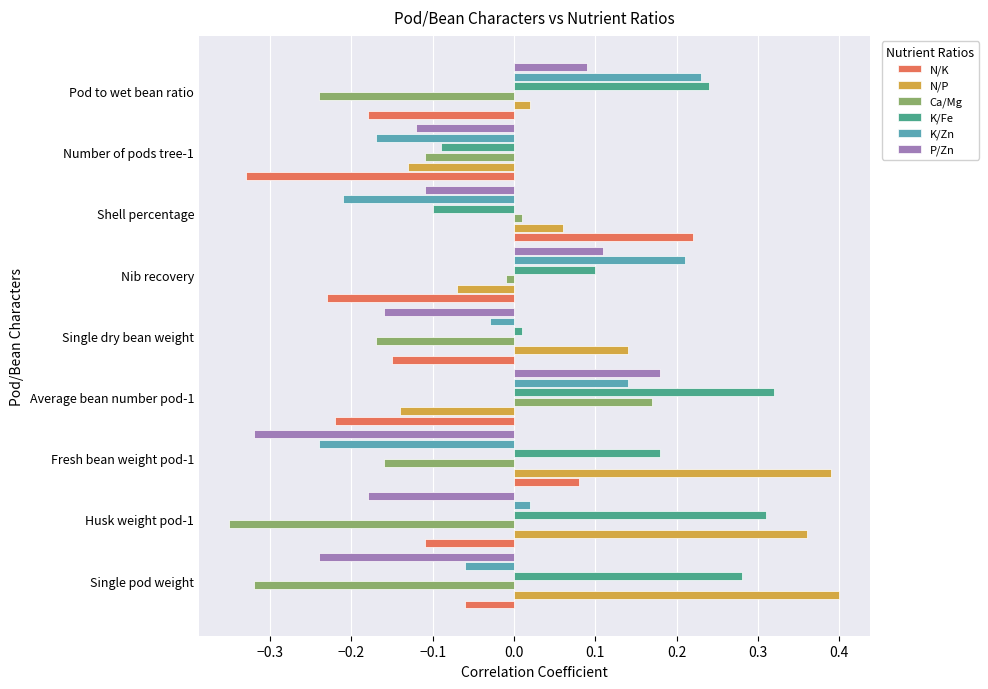

True or false: N/P has a value of 0.1 at Single dry bean weight.

True